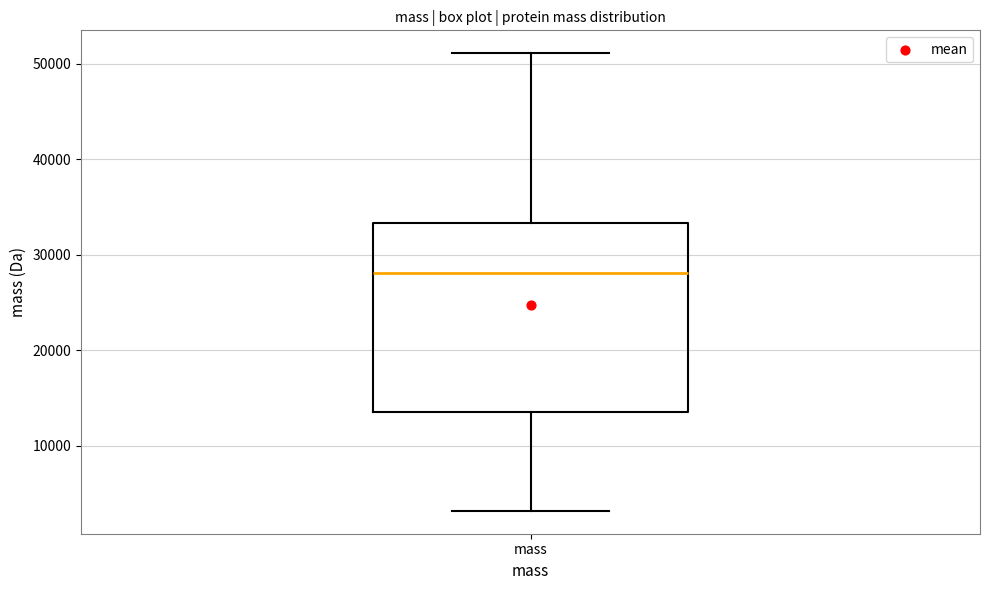

Transcribe this box plot: give where the median line is, the range the box spans, and where the two whiskers end, as read against the y-axis. The values are not printed on the chart, so give them approximately, as read against the axis.

median 28000, box 13000 to 33000, whiskers 3000 to 51000